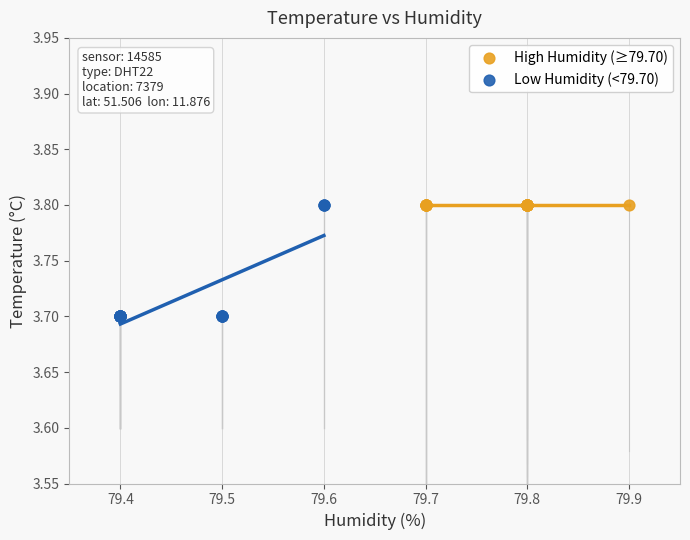

Which series reaches the minimum Y coordinate?

Low Humidity (<79.70)